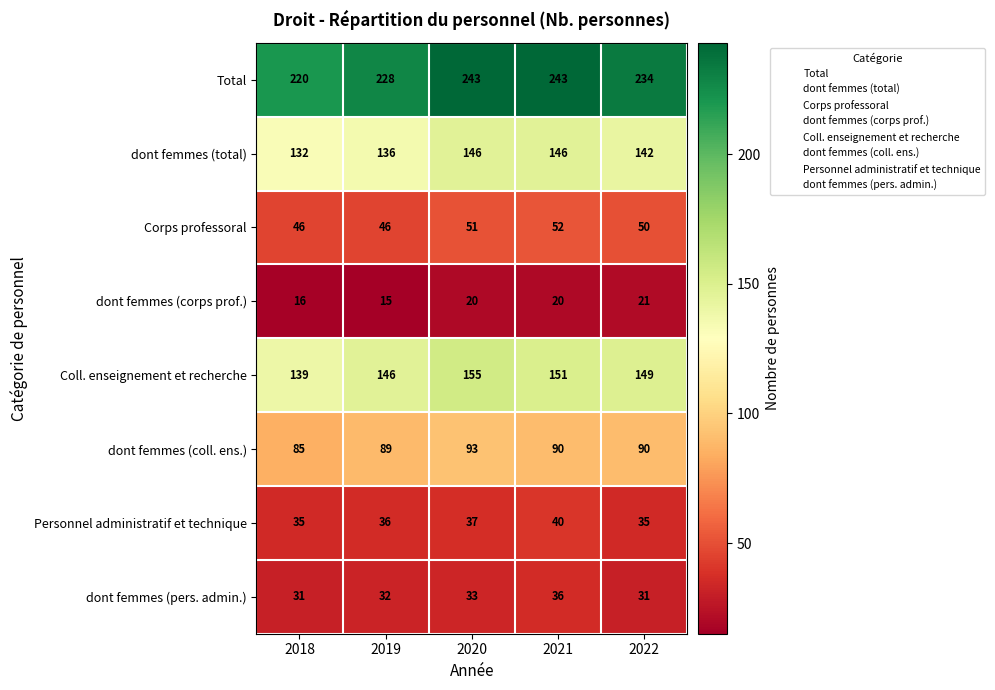

Between 2018 and 2021, which series saw the biggest shift?

Total